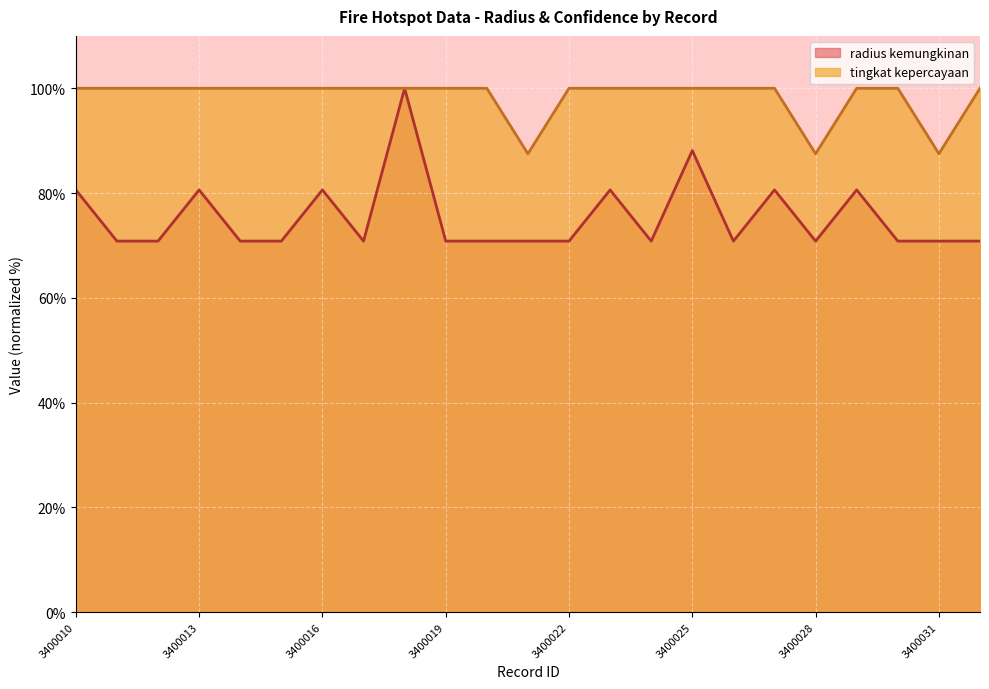

What is the total value across all series at 3400029?

180.6